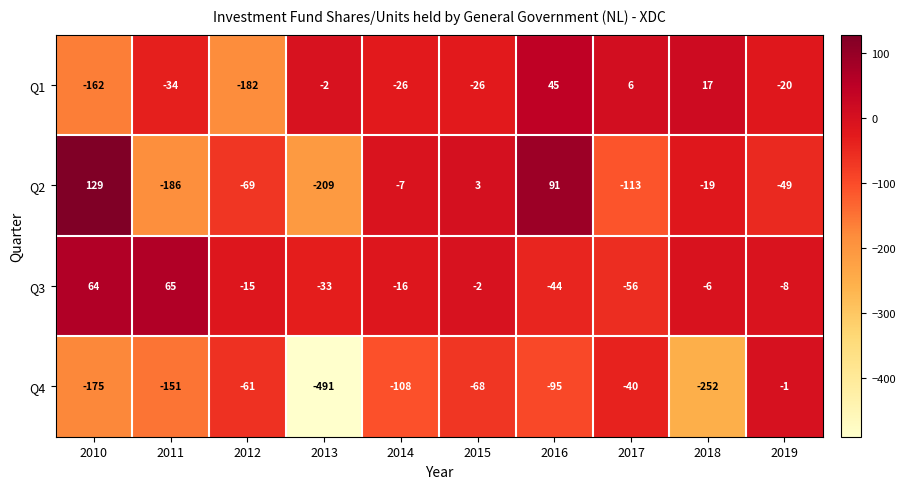

At which label does Q4 first exceed -95?

2012